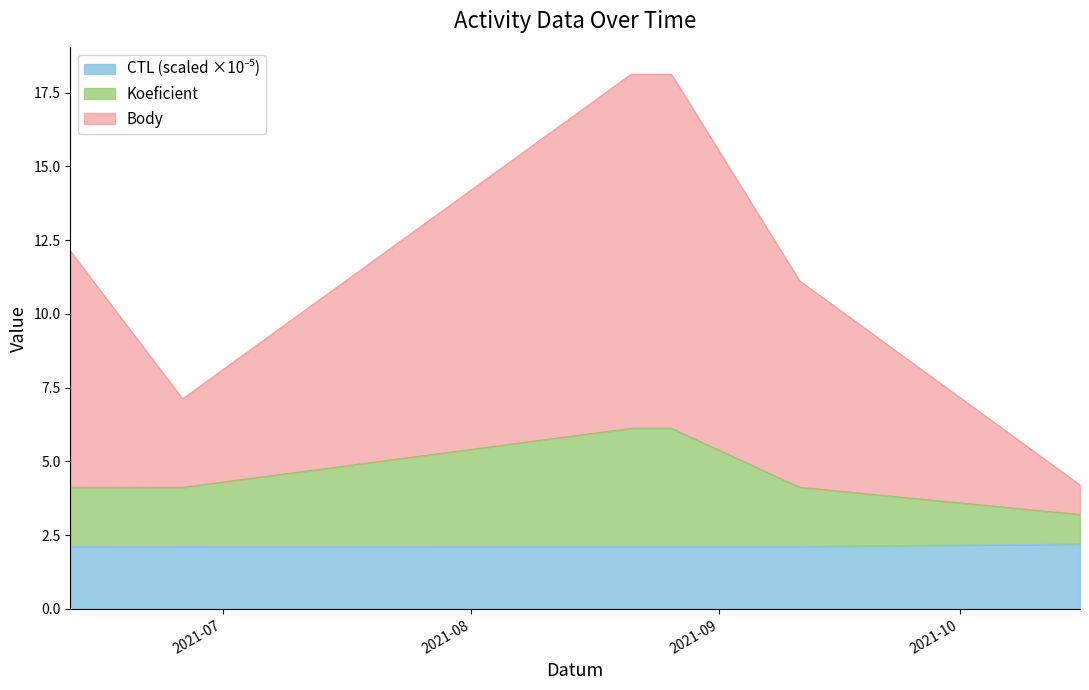

Does the chart display data point markers on the line(s)?

No